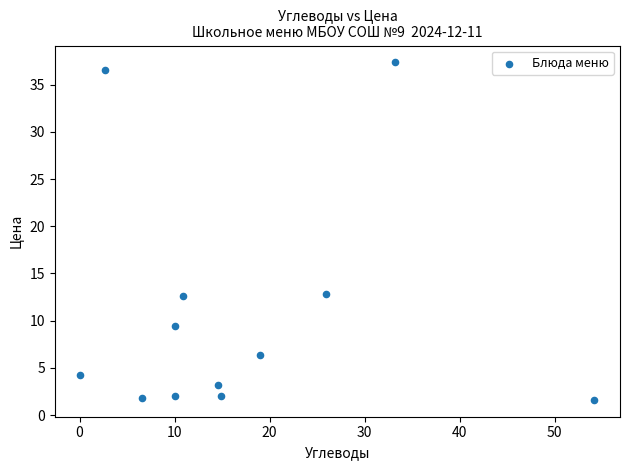

What is the average Y value?

10.8